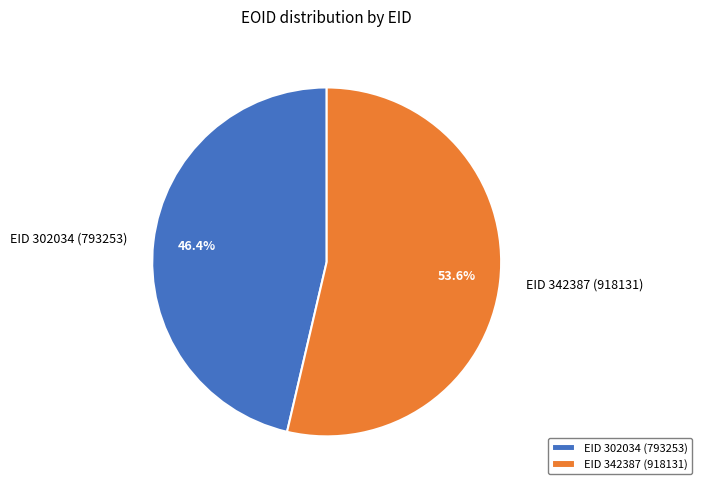

To the nearest percent, what portion does EID 302034 represent?

46%